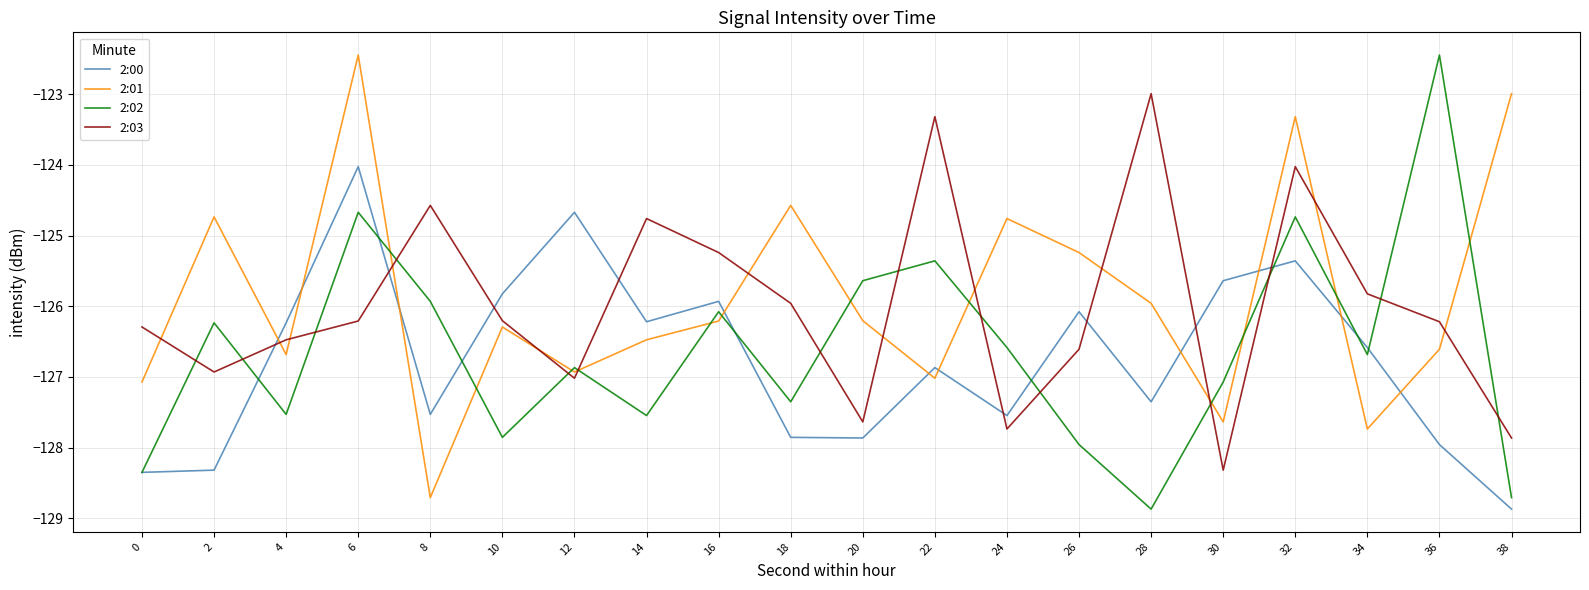

What is the sum of the 2:01 values at 30 and 26?

-252.9